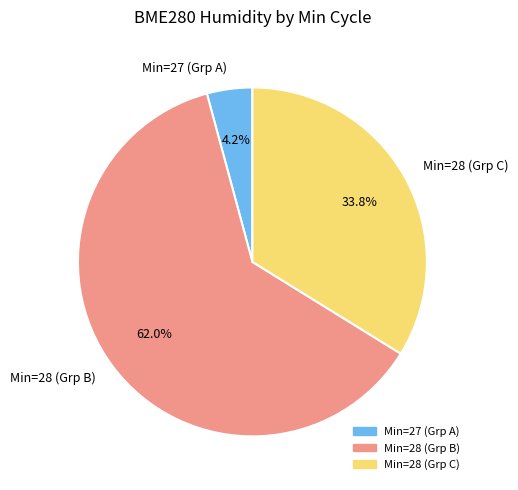

Rank the categories by value from lowest to highest.

Min=27 (Grp A), Min=28 (Grp C), Min=28 (Grp B)